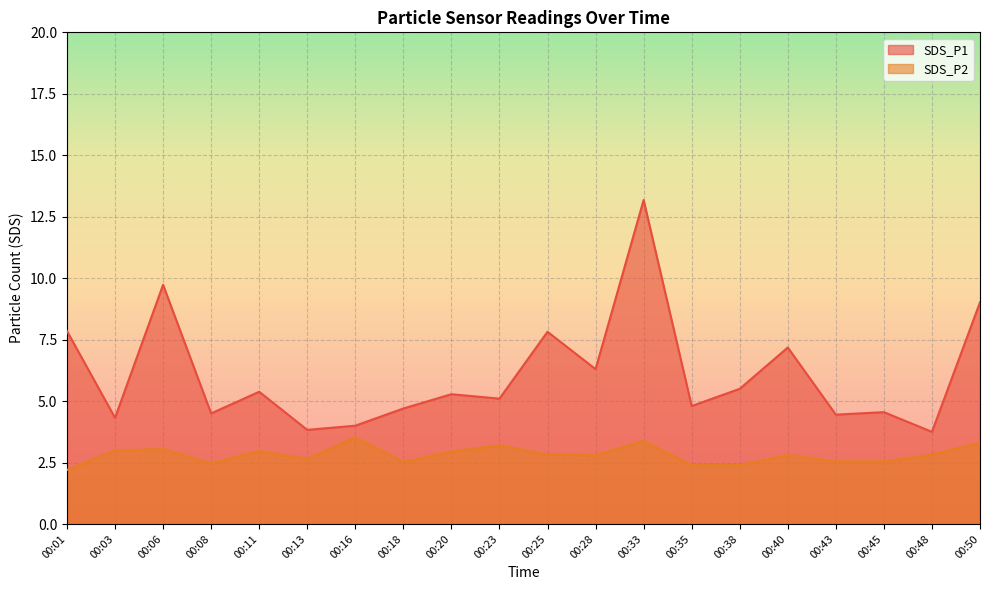

What is the minimum value for SDS_P1?

3.8